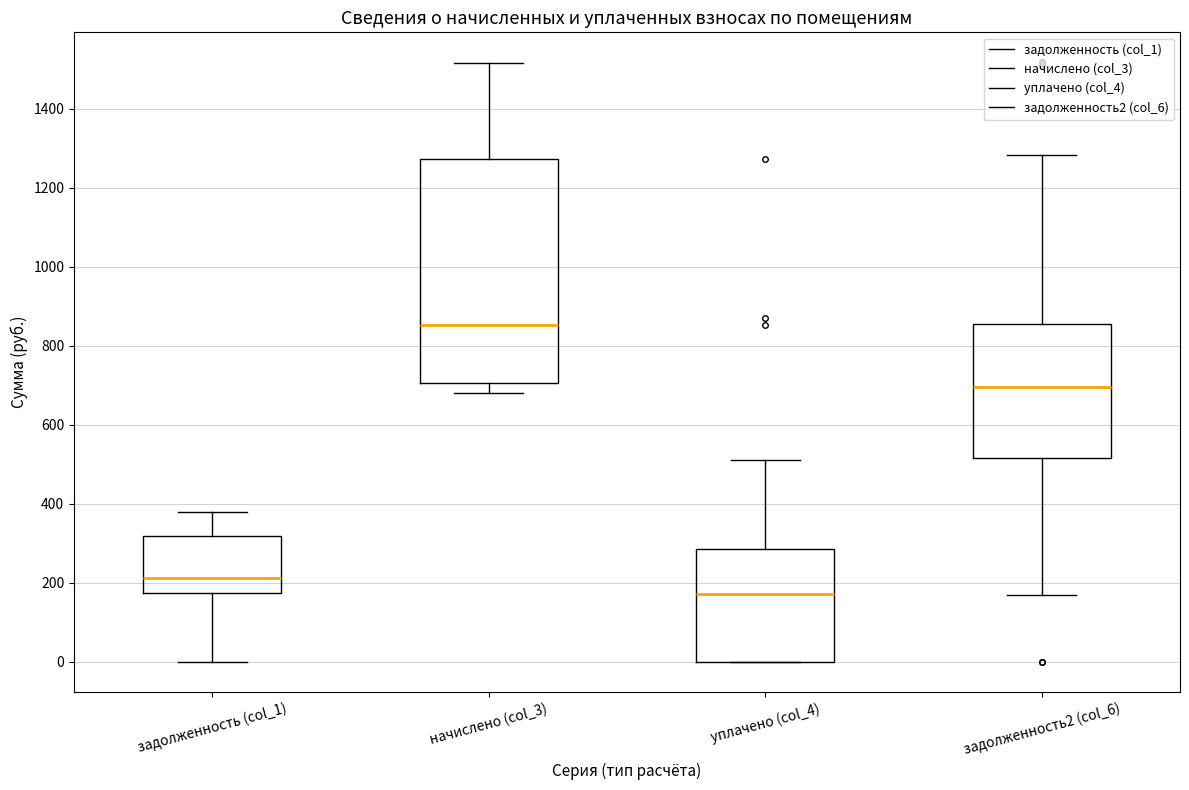

Where is the lower edge of the box for уплачено (col_4) on the y-axis? The values are not printed on the chart, so give them approximately, as read against the axis.

0